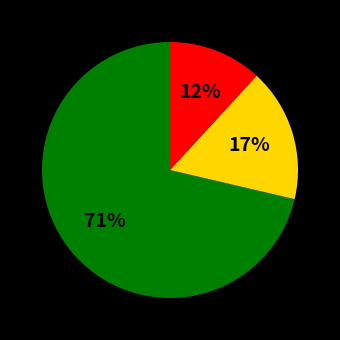

To the nearest percent, what is the average slice percentage?

33%